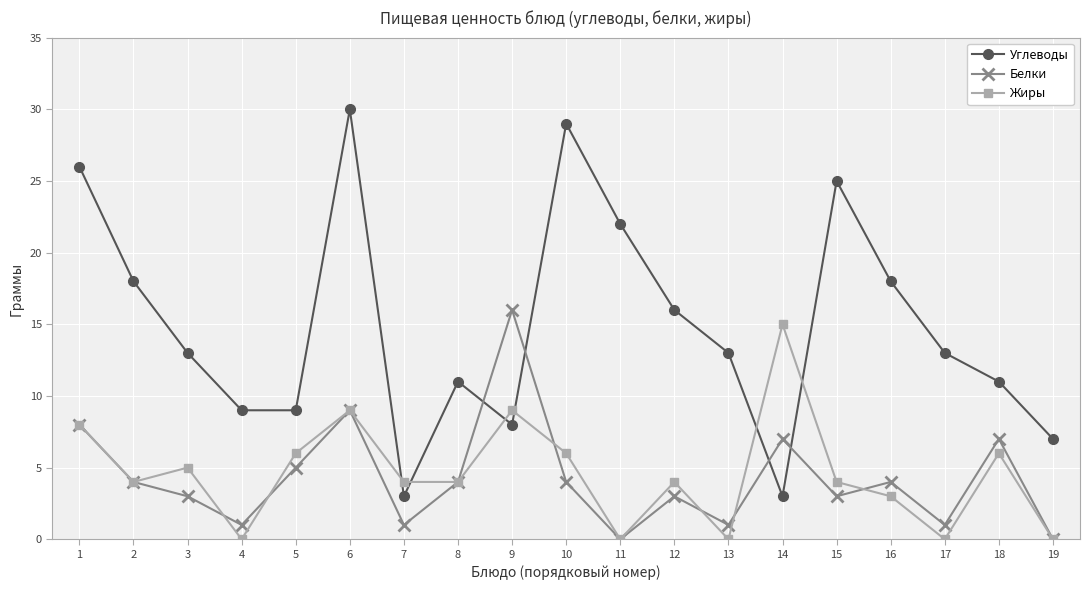

True or false: Углеводы has a value of 18 at 3.

False